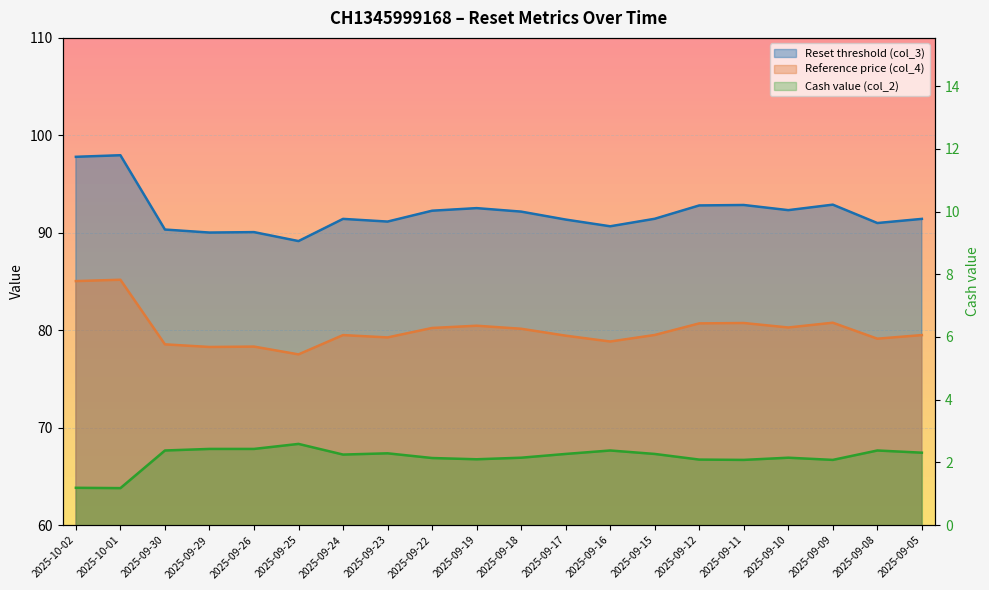

Reading right to left, list all the values displayed in this chart.

Reset threshold (col_3): 2025-09-05=91.4	2025-09-08=91.0	2025-09-09=92.9	2025-09-10=92.3	2025-09-11=92.9	2025-09-12=92.8	2025-09-15=91.4	2025-09-16=90.7	2025-09-17=91.4	2025-09-18=92.2	2025-09-19=92.5	2025-09-22=92.3	2025-09-23=91.1	2025-09-24=91.4	2025-09-25=89.1	2025-09-26=90.1	2025-09-29=90.0	2025-09-30=90.3	2025-10-01=98.0	2025-10-02=97.8
Reference price (col_4): 2025-09-05=79.5	2025-09-08=79.1	2025-09-09=80.8	2025-09-10=80.3	2025-09-11=80.7	2025-09-12=80.7	2025-09-15=79.5	2025-09-16=78.8	2025-09-17=79.4	2025-09-18=80.2	2025-09-19=80.5	2025-09-22=80.2	2025-09-23=79.3	2025-09-24=79.5	2025-09-25=77.5	2025-09-26=78.3	2025-09-29=78.3	2025-09-30=78.5	2025-10-01=85.2	2025-10-02=85.0
Cash value (col_2): 2025-09-05=2.3	2025-09-08=2.4	2025-09-09=2.1	2025-09-10=2.1	2025-09-11=2.1	2025-09-12=2.1	2025-09-15=2.3	2025-09-16=2.4	2025-09-17=2.3	2025-09-18=2.1	2025-09-19=2.1	2025-09-22=2.1	2025-09-23=2.3	2025-09-24=2.2	2025-09-25=2.6	2025-09-26=2.4	2025-09-29=2.4	2025-09-30=2.4	2025-10-01=1.2	2025-10-02=1.2